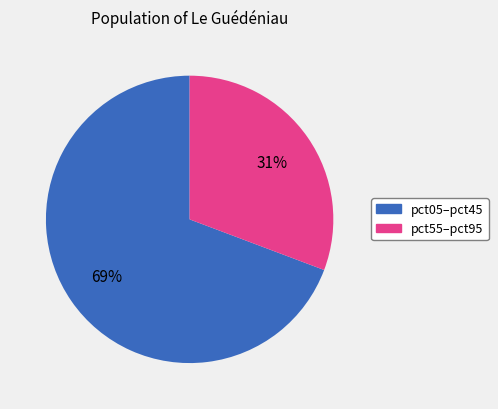

To the nearest percent, what is the average slice percentage?

50%